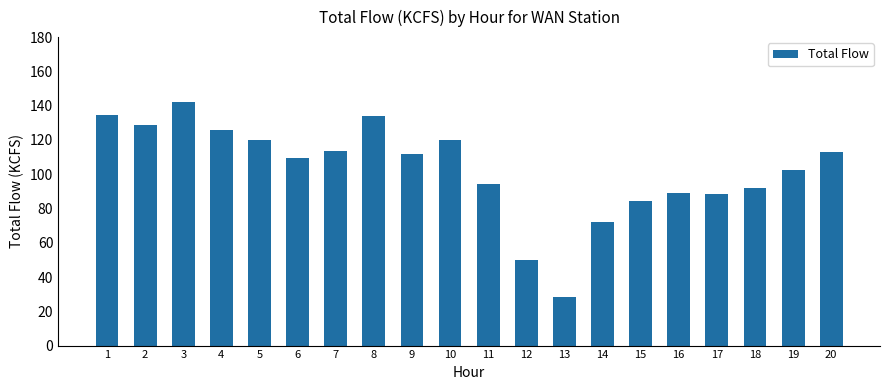

At which category does the chart reach its minimum across all series?

13